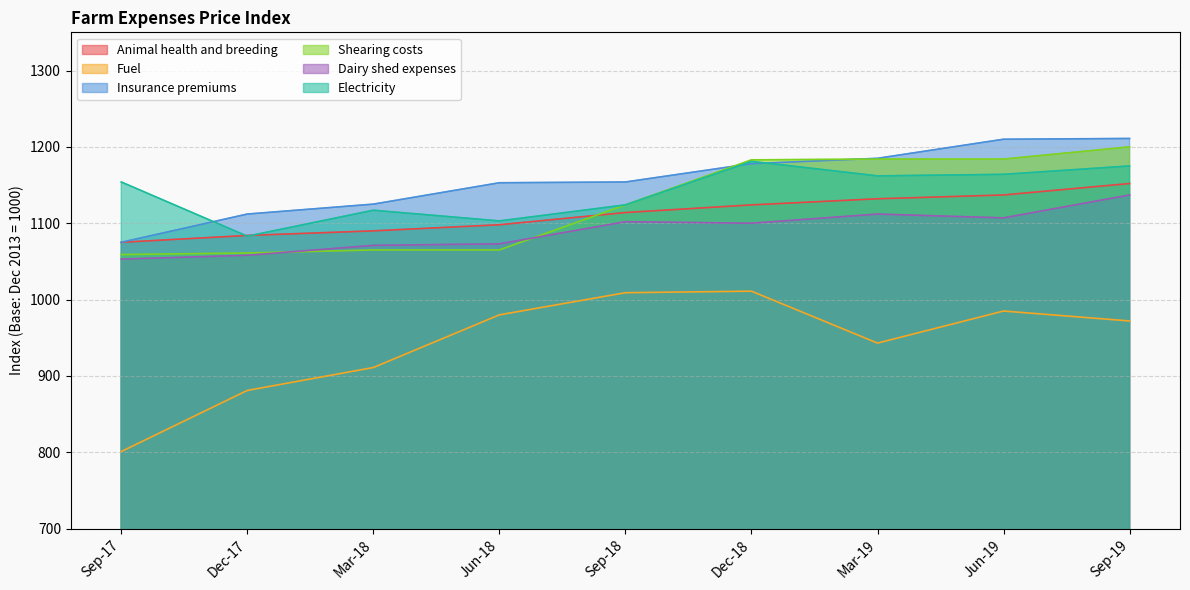

Is the value of Shearing costs at Sep-19 greater than the value of Insurance premiums at Sep-18?

Yes